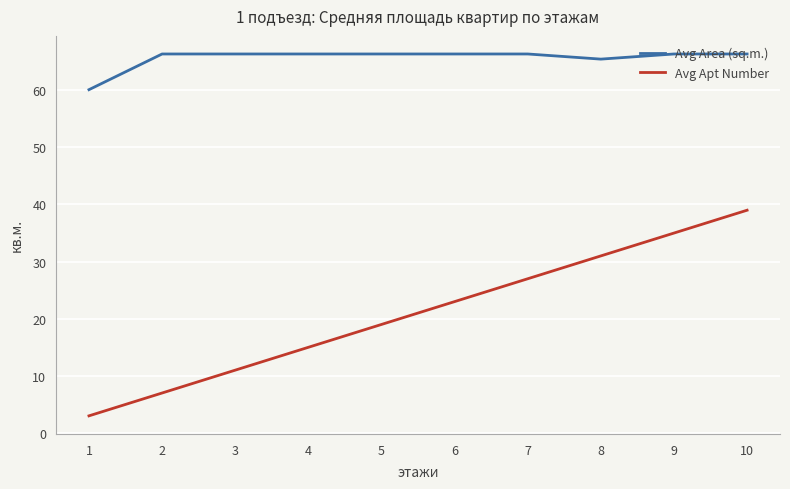

Rank the series by their maximum value, from highest to lowest.

Avg Area (sq.m.), Avg Apt Number